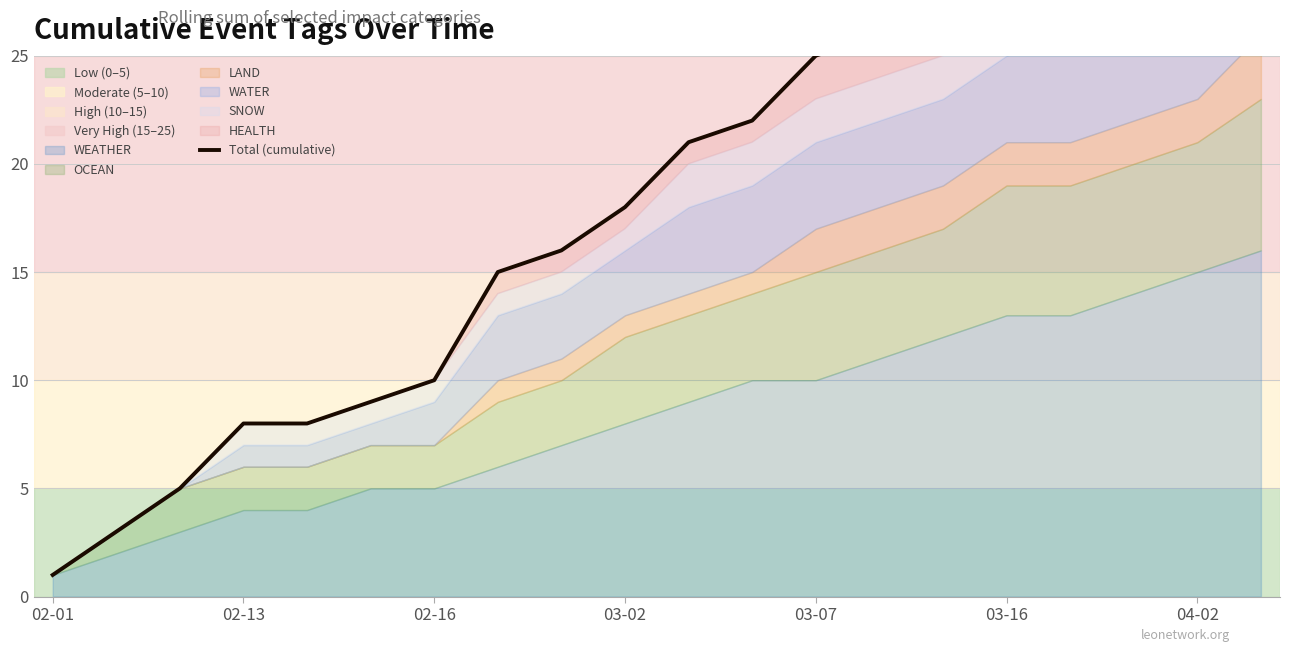

What is the value of the 9th point from the left?

16